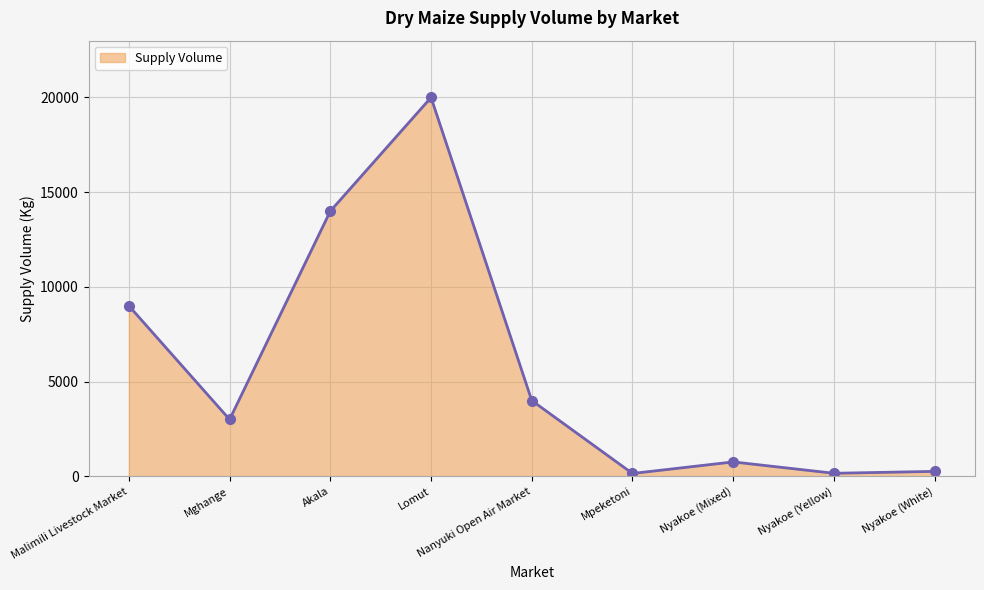

How many interior local peaks (higher than both neighbors) does the data have?

2